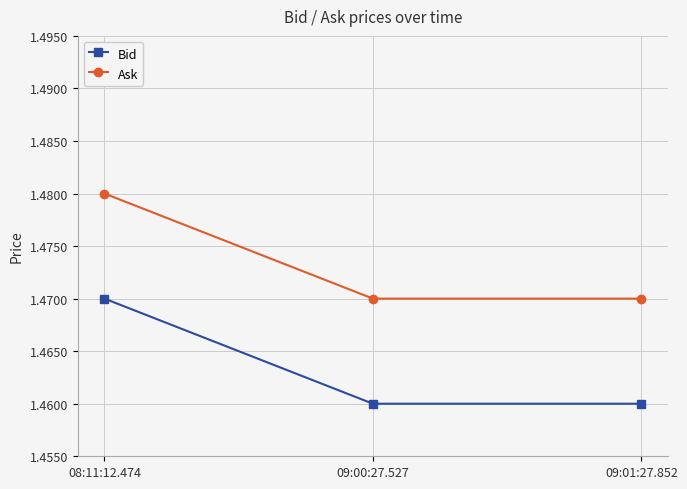

Is it true that Bid equals 0.8 at 08:11:12.474?

False